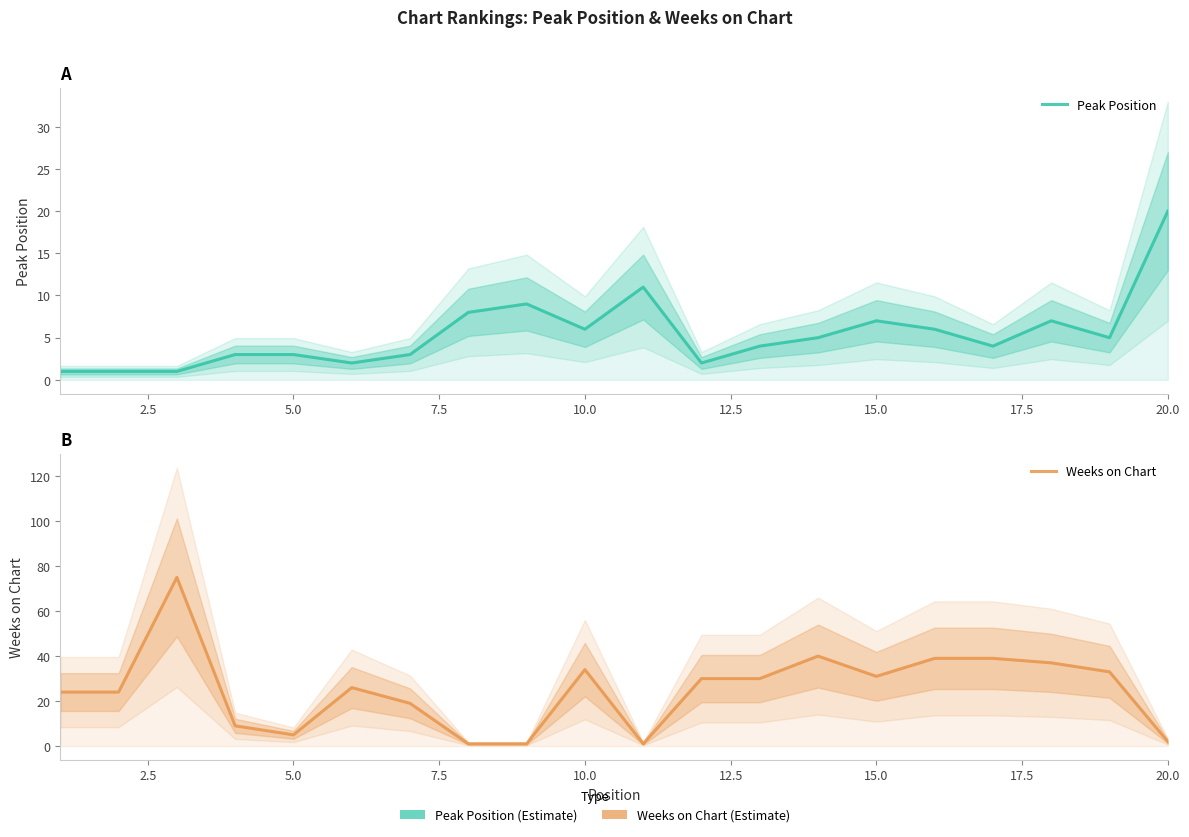

Which series has the largest total across all categories?

Weeks on Chart